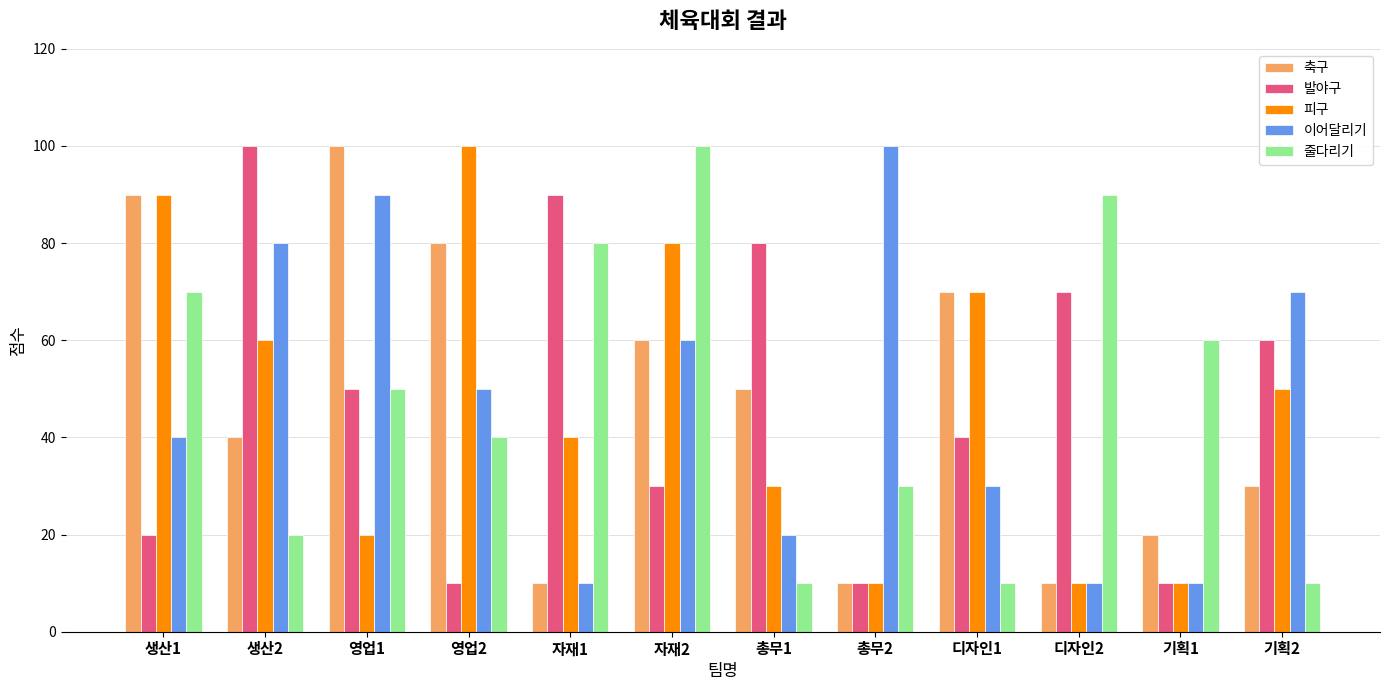

What is the label of the 2nd bar from the left?

생산2